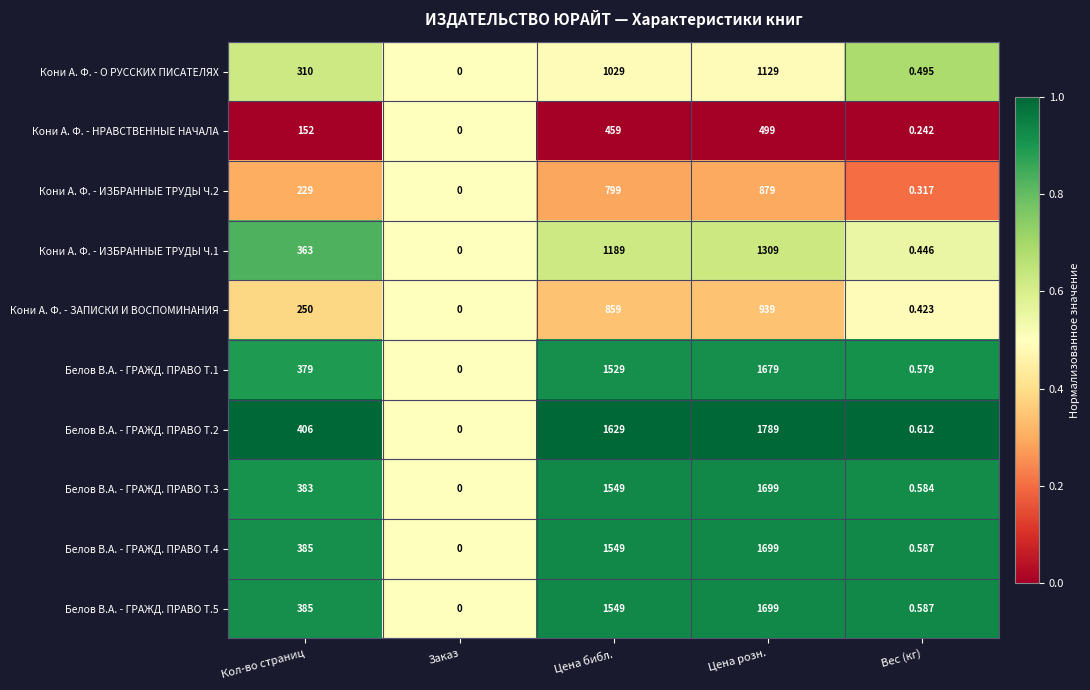

At which category is the sum across all series the highest?

Цена розн.